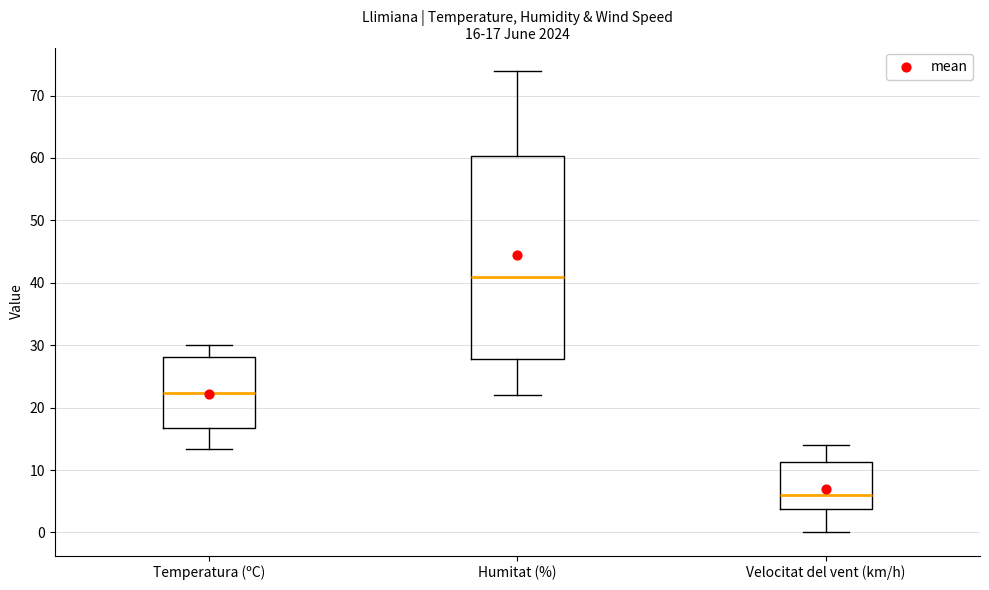

Which box is the tallest, from its lower edge to its upper edge?

Humitat (%)